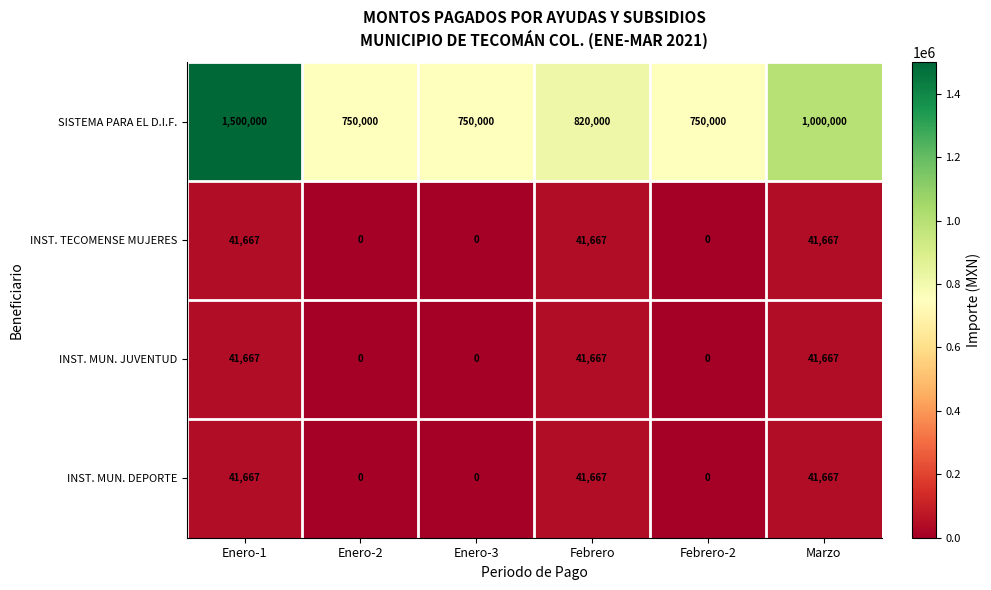

Between Enero-2 and Marzo, which series saw the biggest shift?

SISTEMA PARA EL D.I.F.